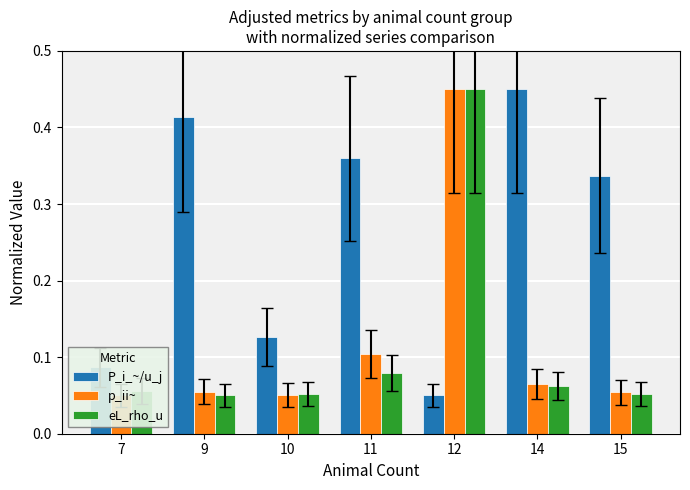

What is the sum of the p_ii~ values at 14 and 11?

0.2